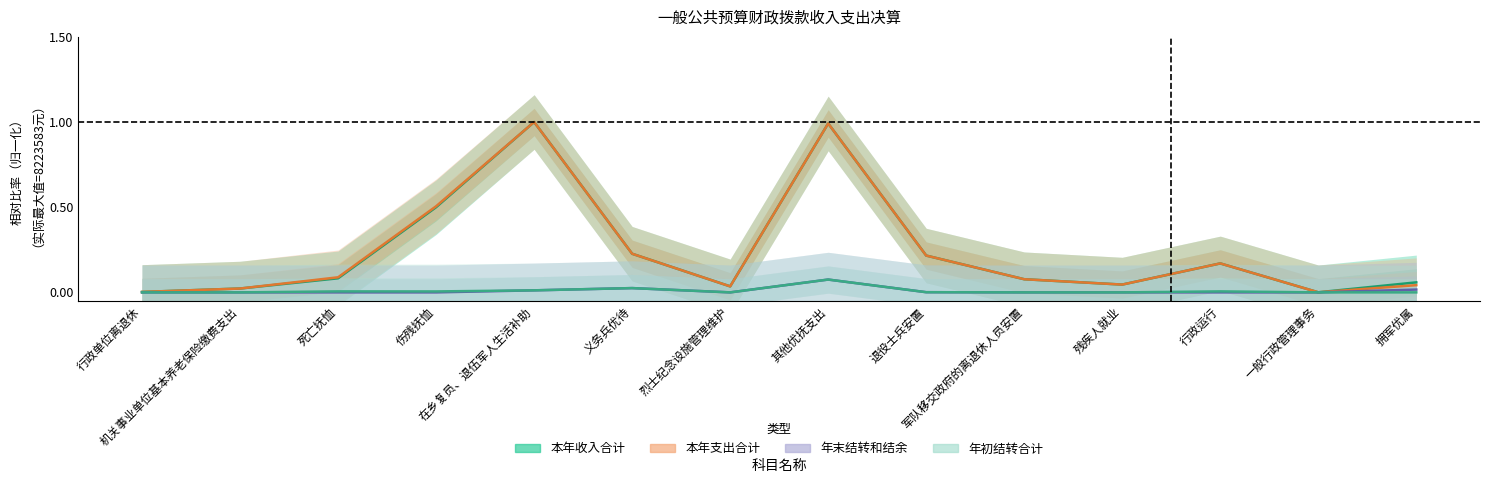

How many distinct data groups are displayed?

4